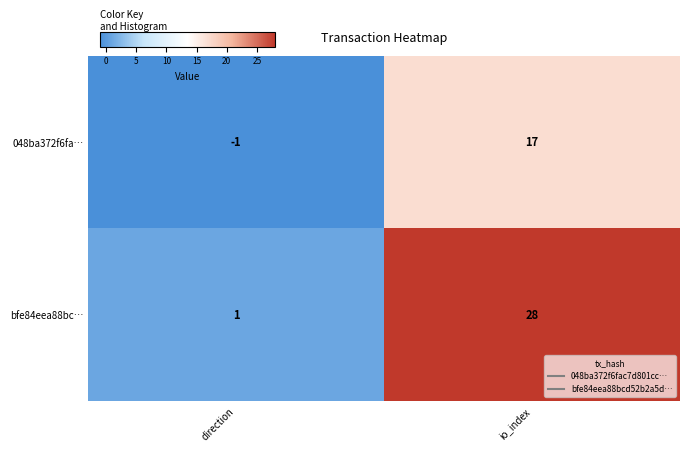

Which series changed the most between direction and io_index?

bfe84eea88bc…